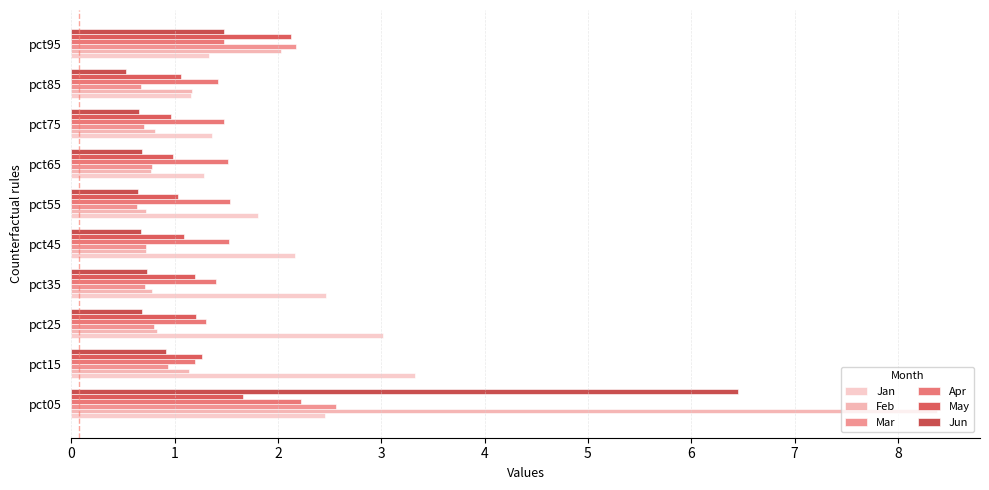

How many values in the Jan series exceed 2?

5